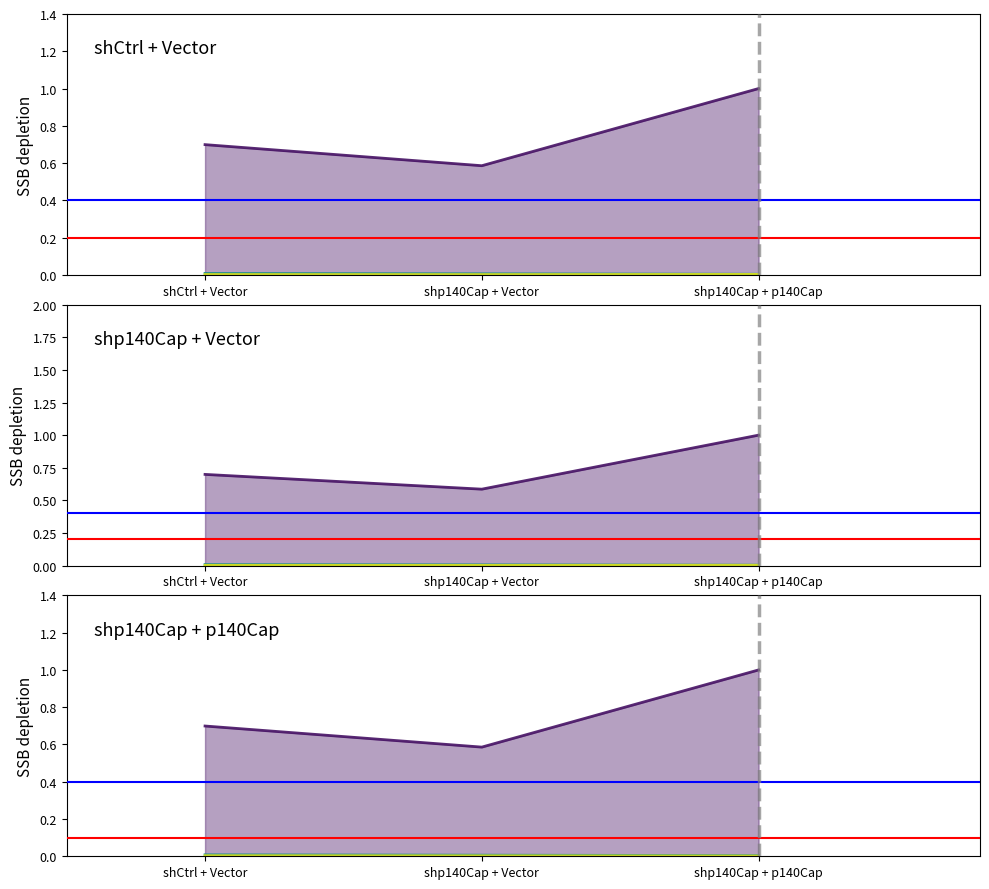

The value of puncta number of per 10 um at shCtrl + Vector is 0.7. True or false?

True